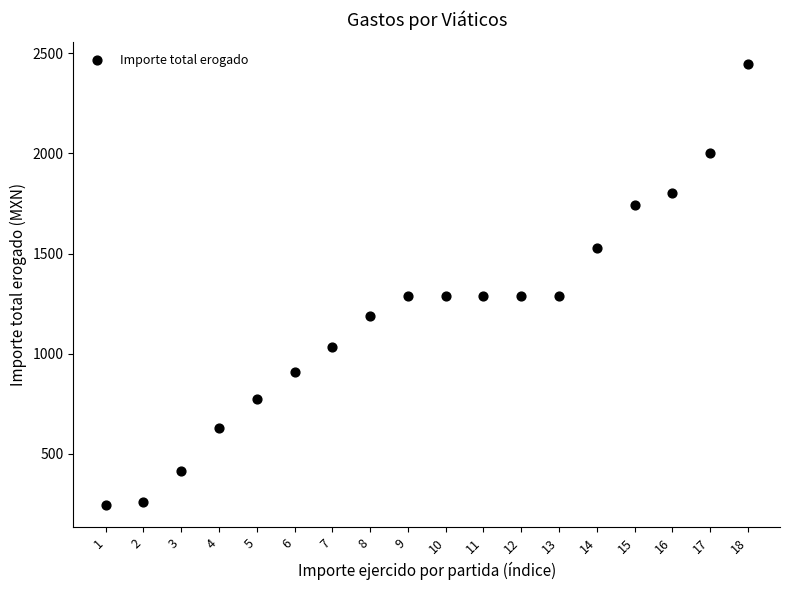

What is the range of X values (max minus min)?

17